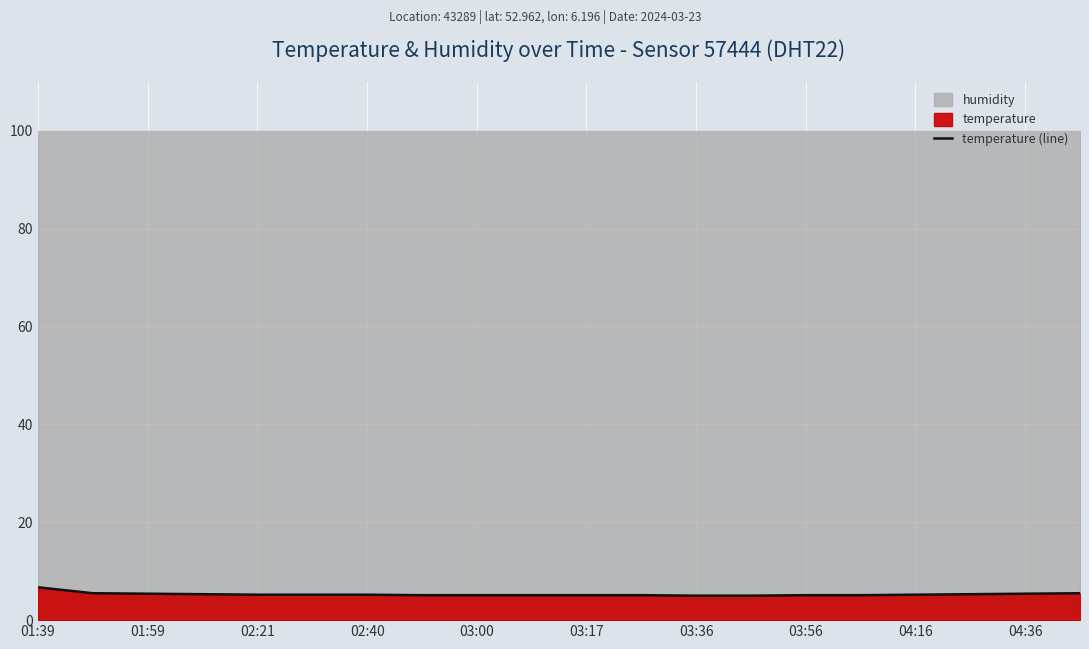

The value of temperature (line) at 02:21 is 5.2. True or false?

True